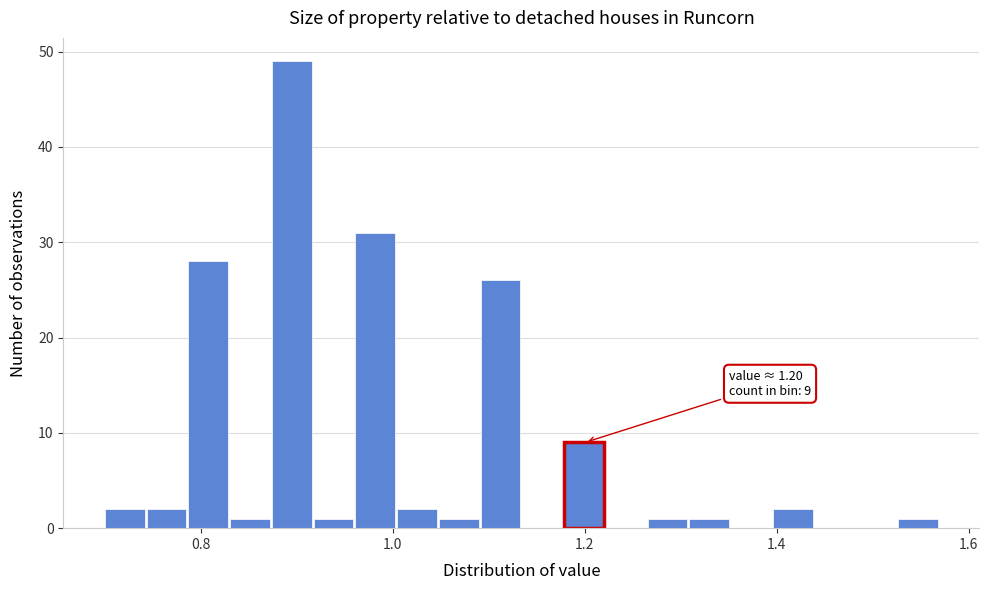

Around what value on the x-axis is the tallest bar? Give the approximate position of its centre, as read against the axis.

0.90